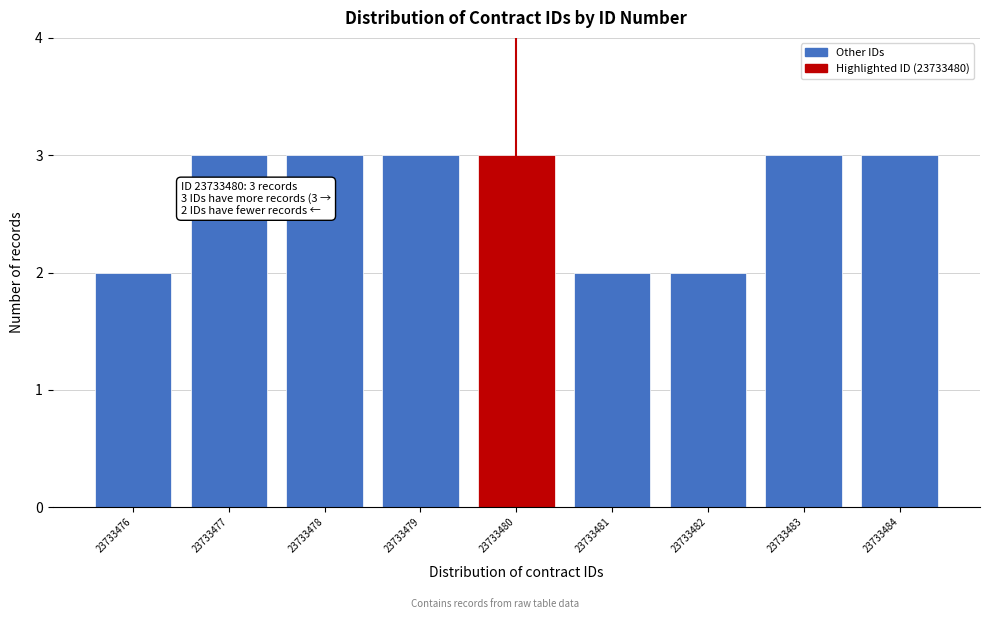

Reading left to right, list all the values displayed in this chart.

23733476=2	23733477=3	23733478=3	23733479=3	23733480=3	23733481=2	23733482=2	23733483=3	23733484=3